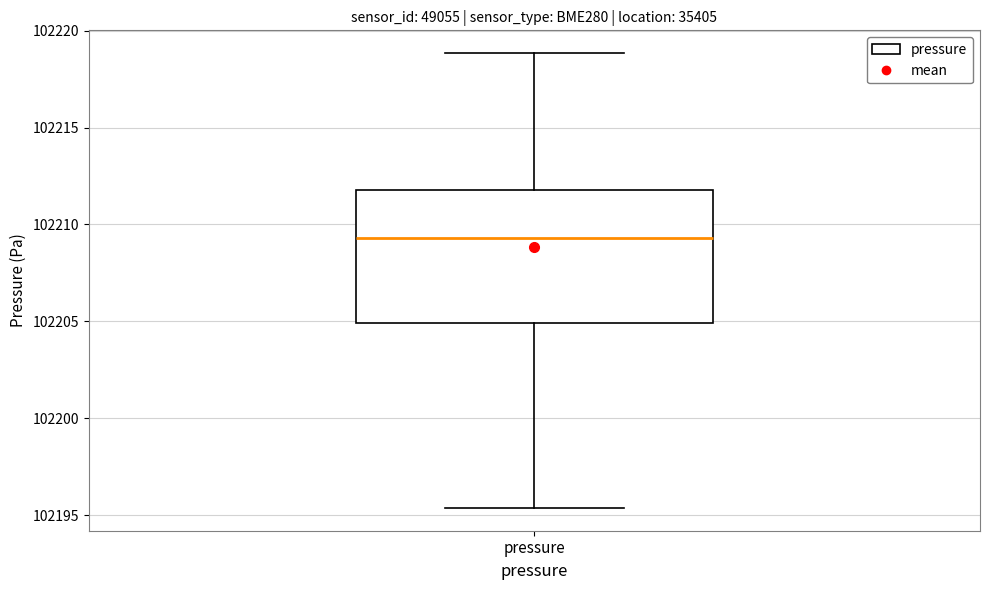

Where does the median line of the box for pressure sit on the y-axis? The values are not printed on the chart, so give them approximately, as read against the axis.

102209.5